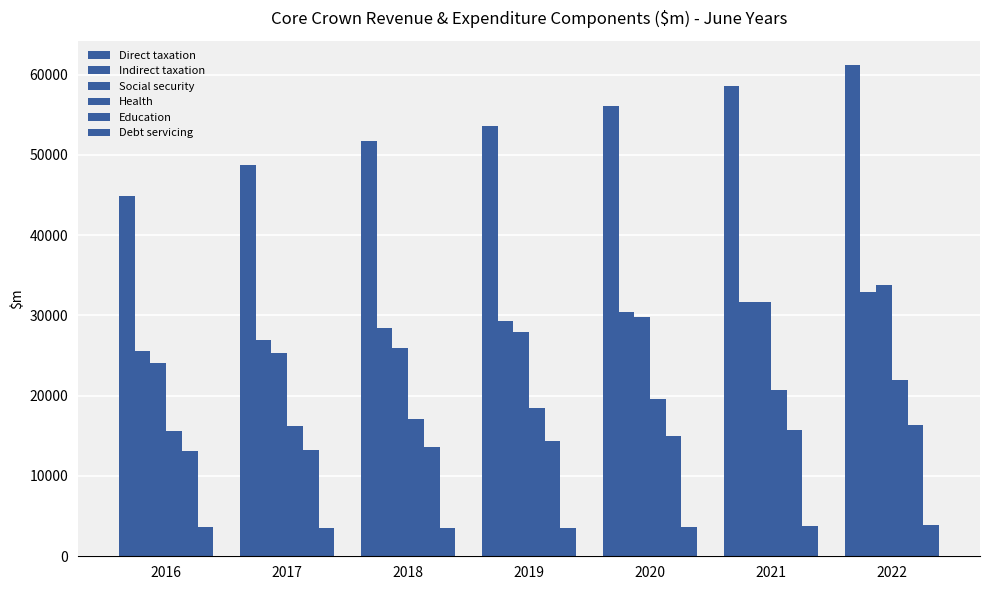

What is the difference between the maximum and minimum values in the Direct taxation series?

16250